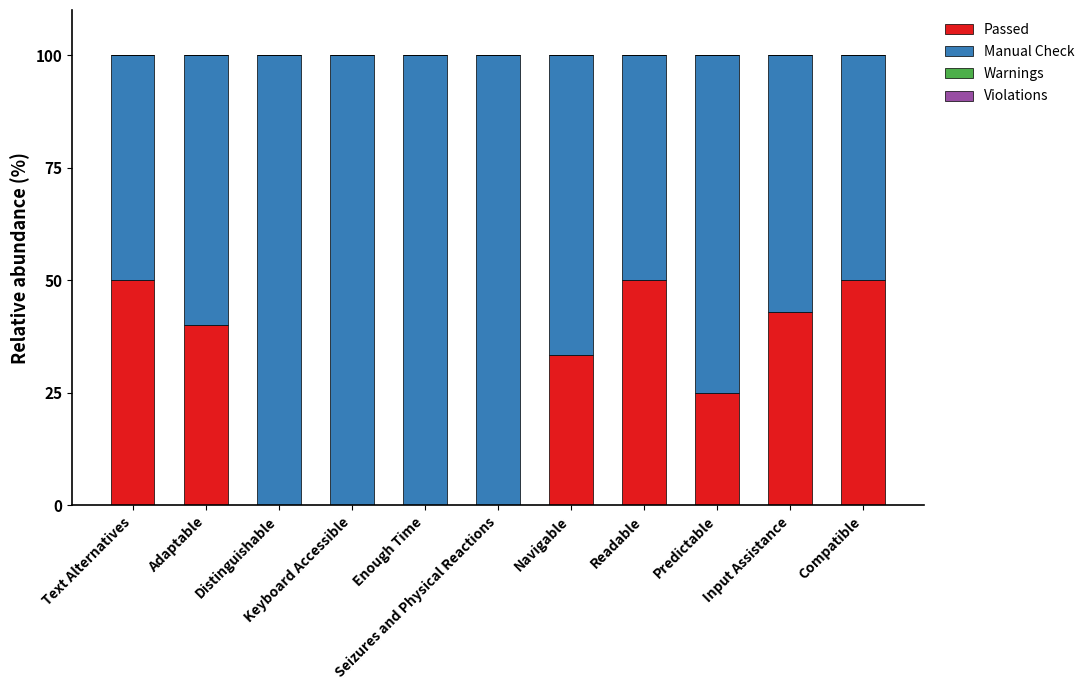

What is the highest value of the Passed series?

50.0